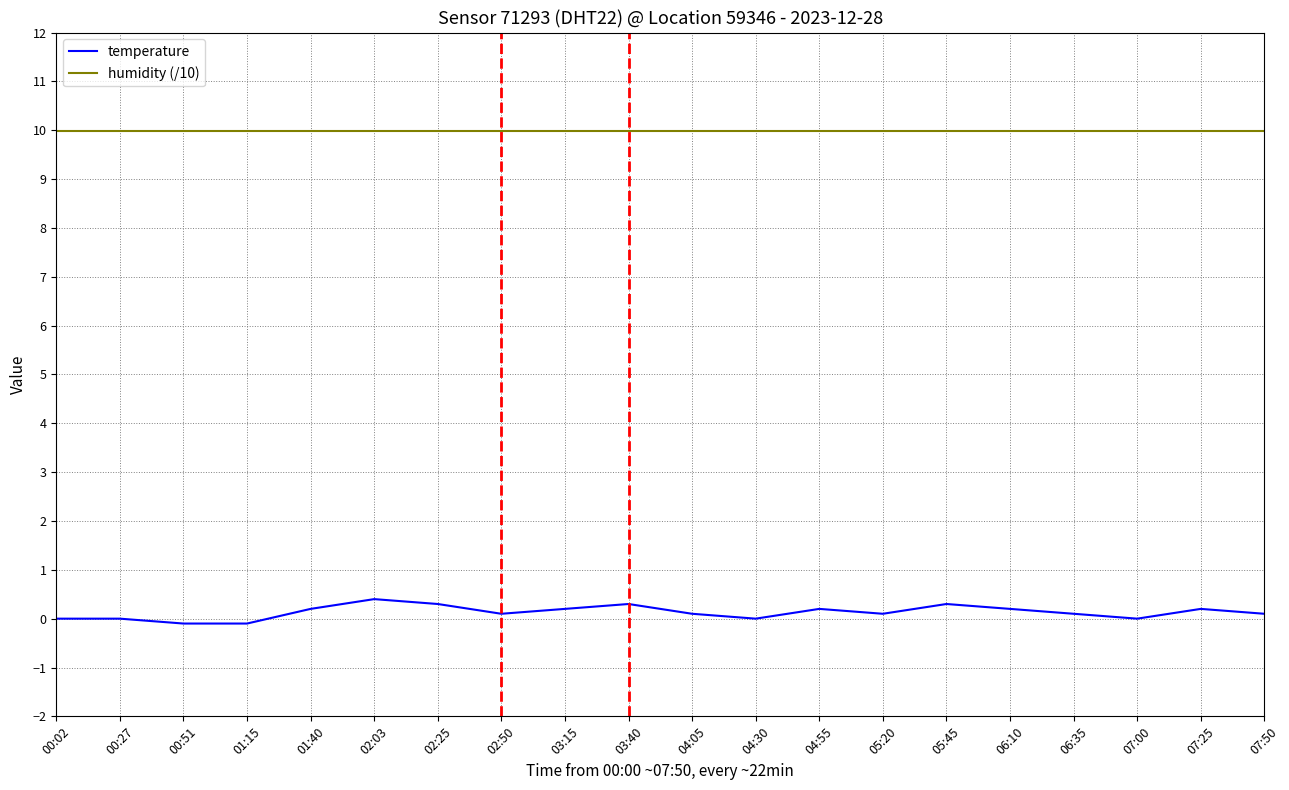

At how many categories does at least one series exceed 5?

20